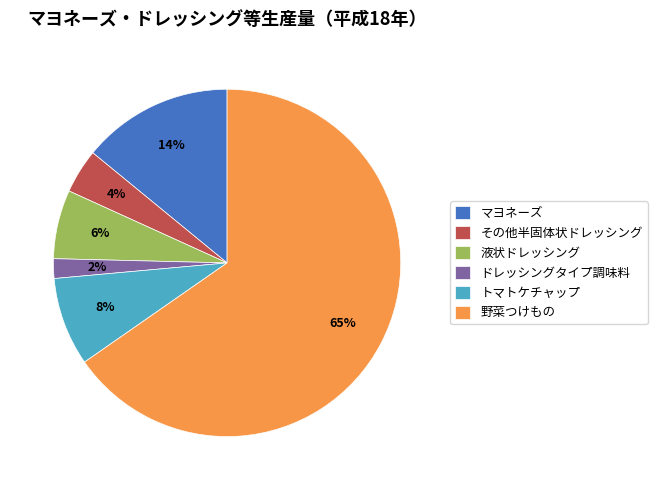

To the nearest percent, what percentage of the pie is トマトケチャップ?

8%